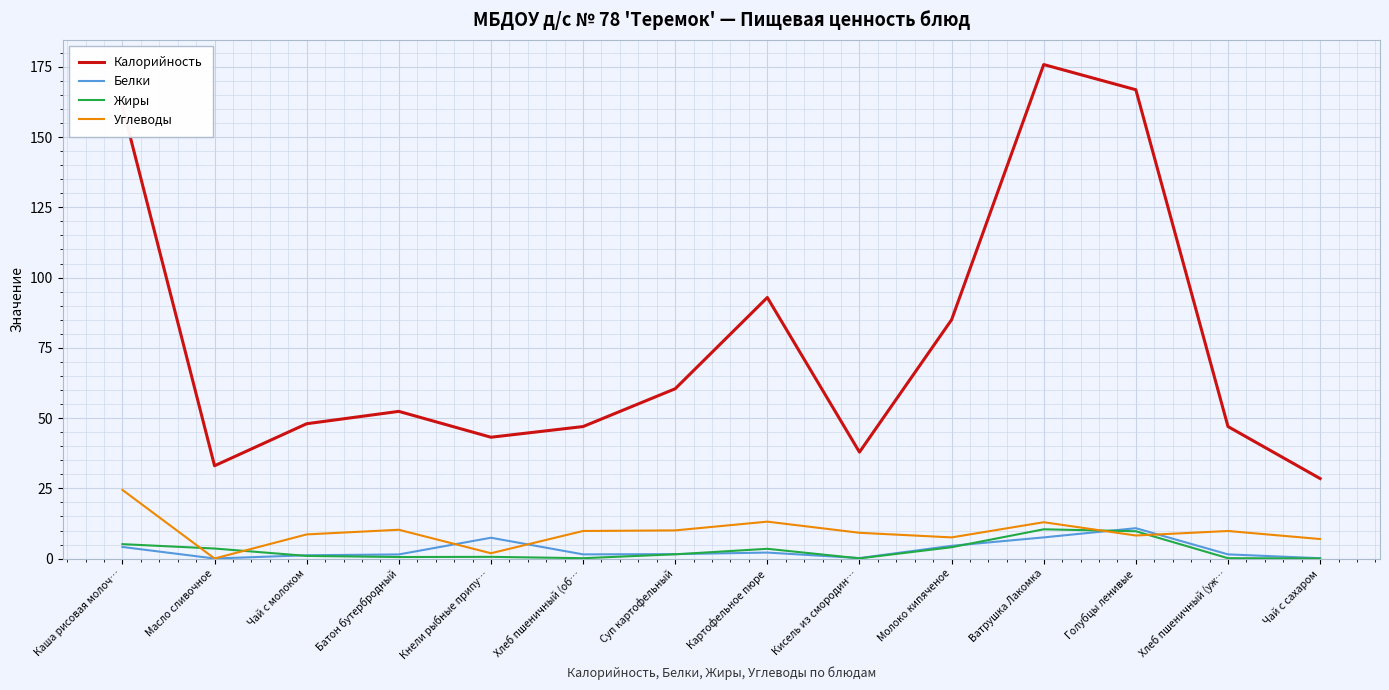

At which label does Углеводы reach its minimum?

Масло сливочное